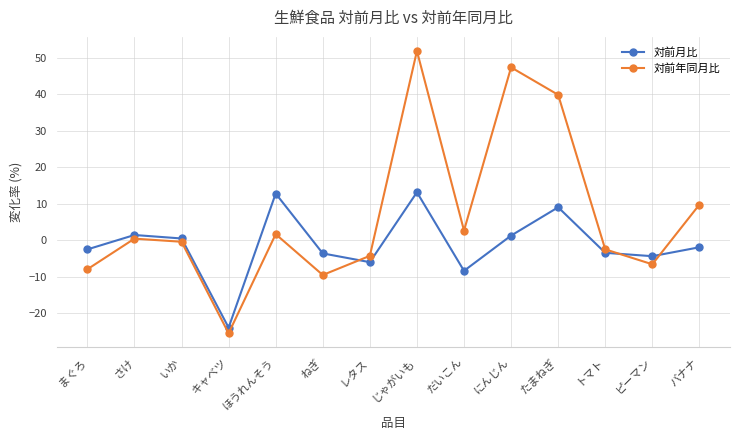

In 対前月比, how many points are higher than both neighbors (excluding endpoints)?

4